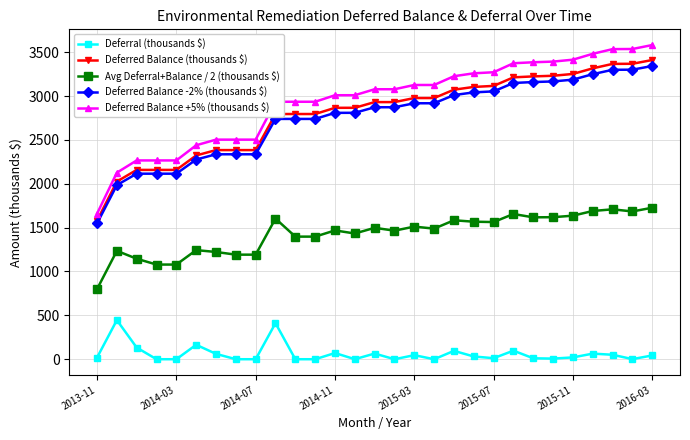

Which series has the largest range (max minus min)?

Deferred Balance +5% (thousands $)